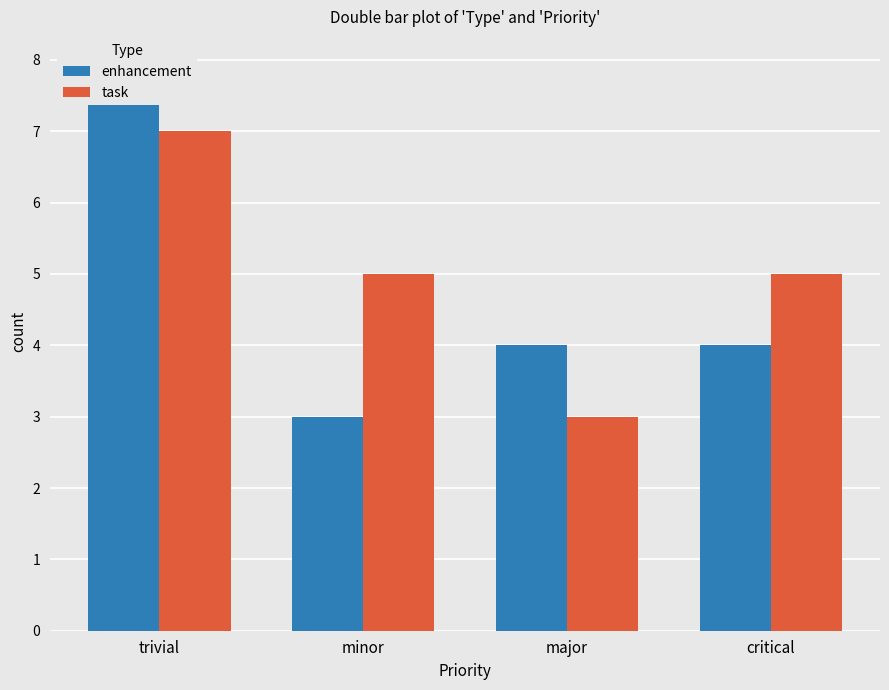

True or false: enhancement has a value of 4 at major.

True